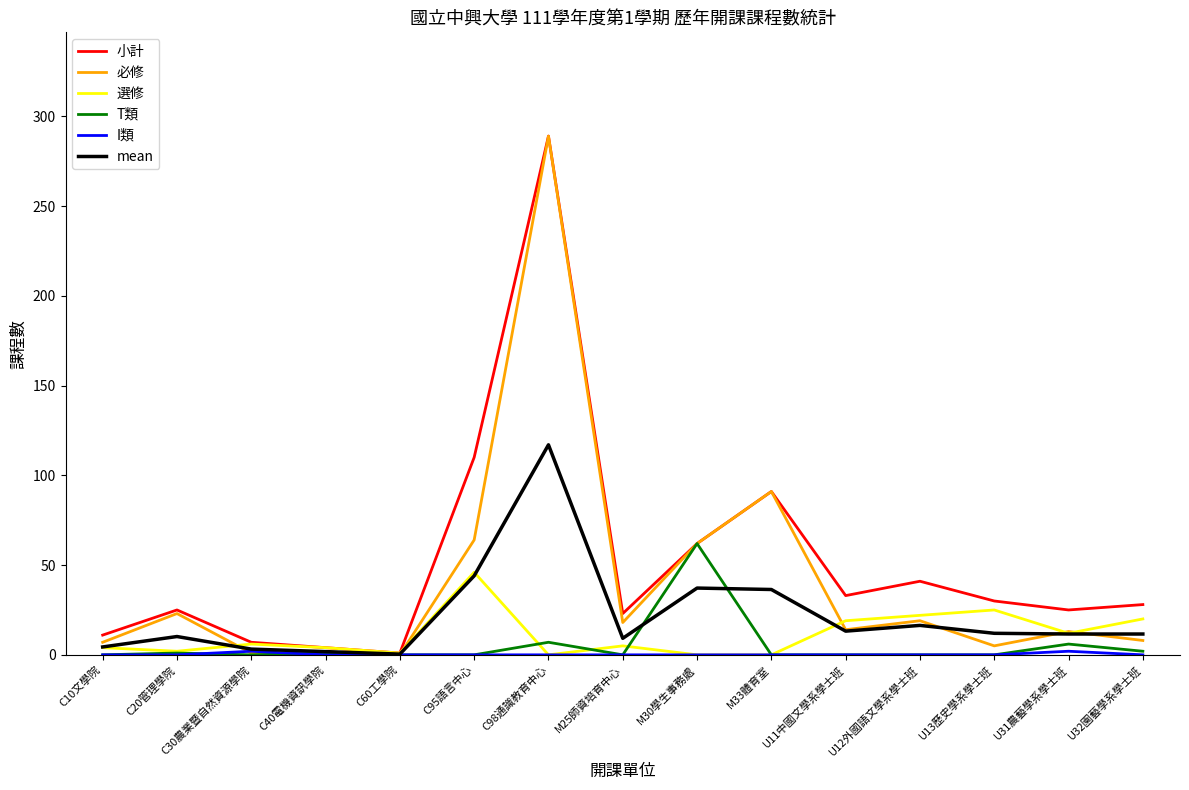

True or false: 小計 has a value of 110.0 at C95語言中心.

True